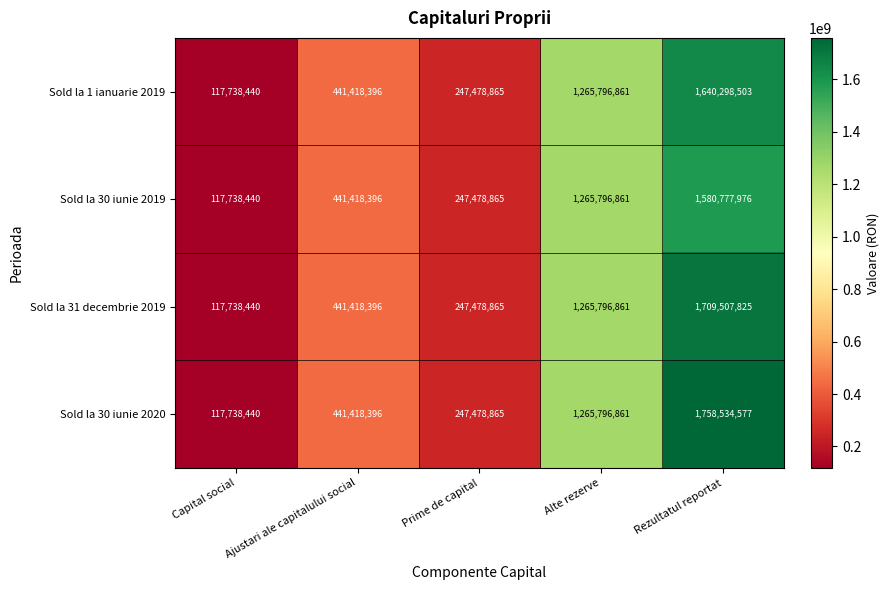

List the series in order of their peak value, lowest first.

Sold la 30 iunie 2019, Sold la 1 ianuarie 2019, Sold la 31 decembrie 2019, Sold la 30 iunie 2020